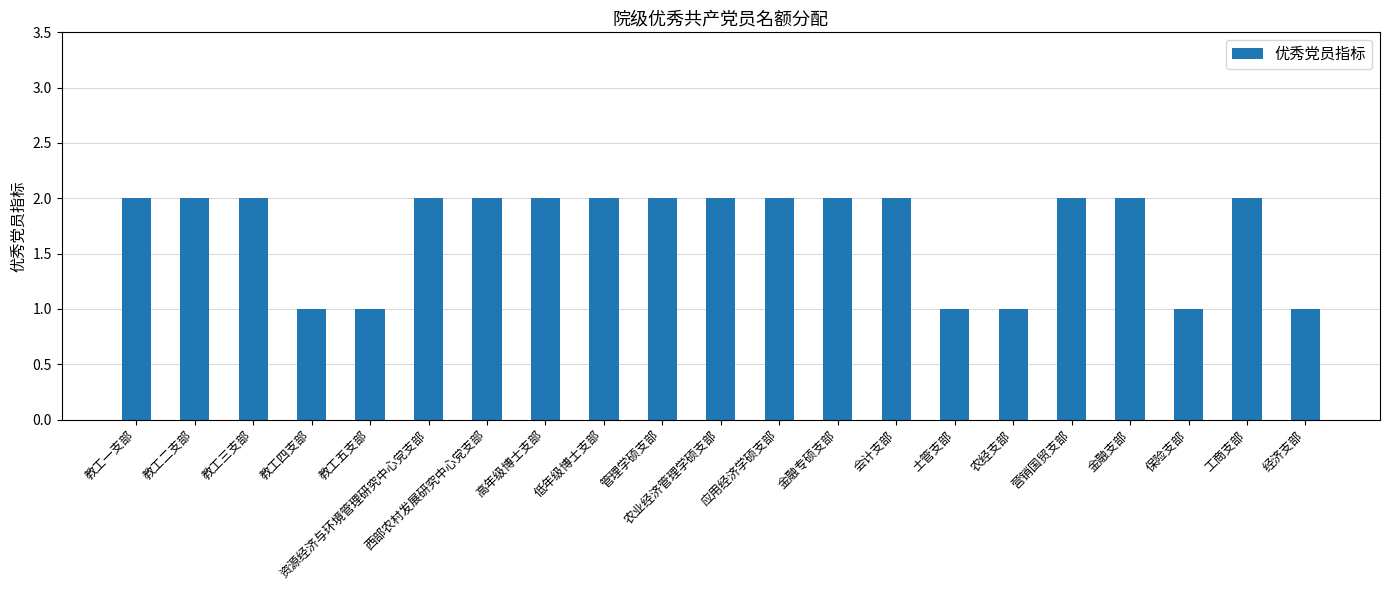

Reading left to right, what are all the values shown in this chart?

2	2	2	1	1	2	2	2	2	2	2	2	2	2	1	1	2	2	1	2	1